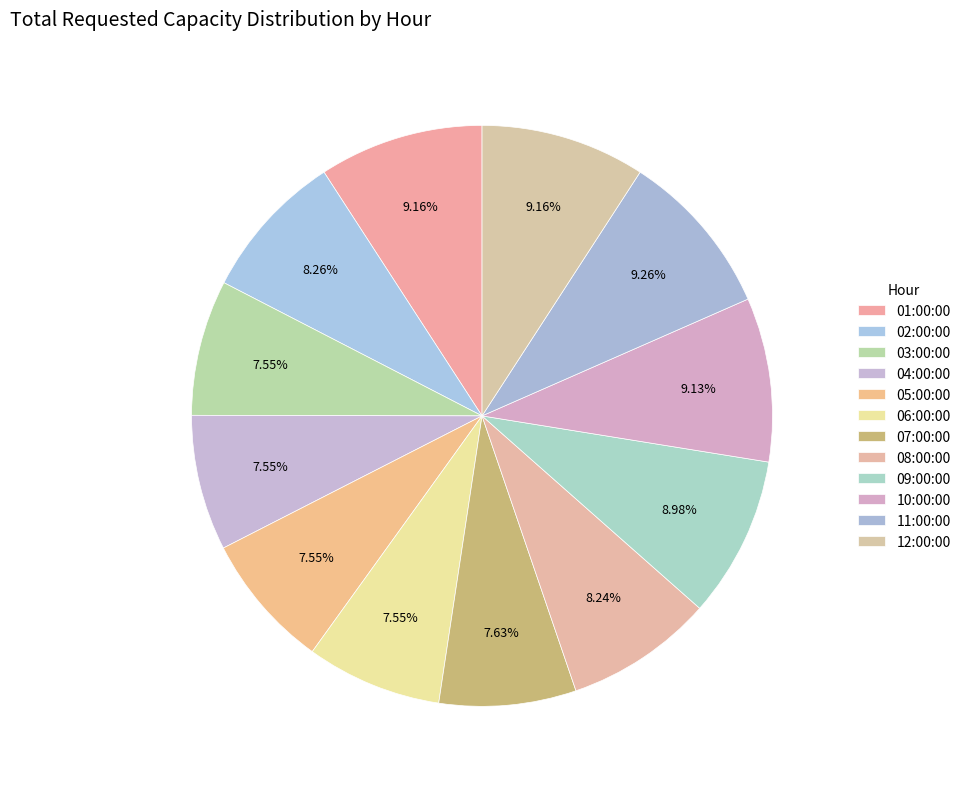

How many segments does this pie chart have?

12